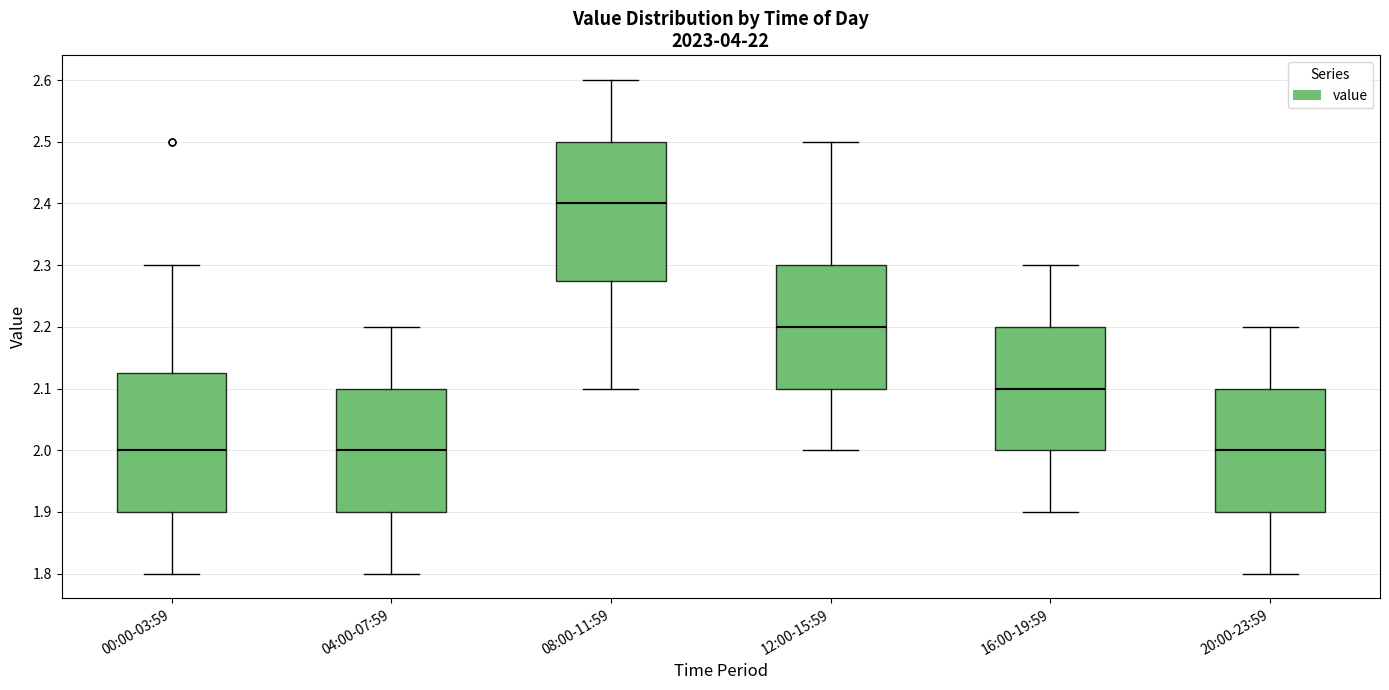

Reading left to right, read every box against the y-axis: the position of its median line, the range the box covers, and the ends of its whiskers. The values are not printed on the chart, so give them approximately, as read against the axis.

00:00-03:59: median 2.00, box 1.90 to 2.13, whiskers 1.80 to 2.30
04:00-07:59: median 2.00, box 1.90 to 2.10, whiskers 1.80 to 2.20
08:00-11:59: median 2.40, box 2.28 to 2.50, whiskers 2.10 to 2.60
12:00-15:59: median 2.20, box 2.10 to 2.30, whiskers 2.00 to 2.50
16:00-19:59: median 2.10, box 2.00 to 2.20, whiskers 1.90 to 2.30
20:00-23:59: median 2.00, box 1.90 to 2.10, whiskers 1.80 to 2.20